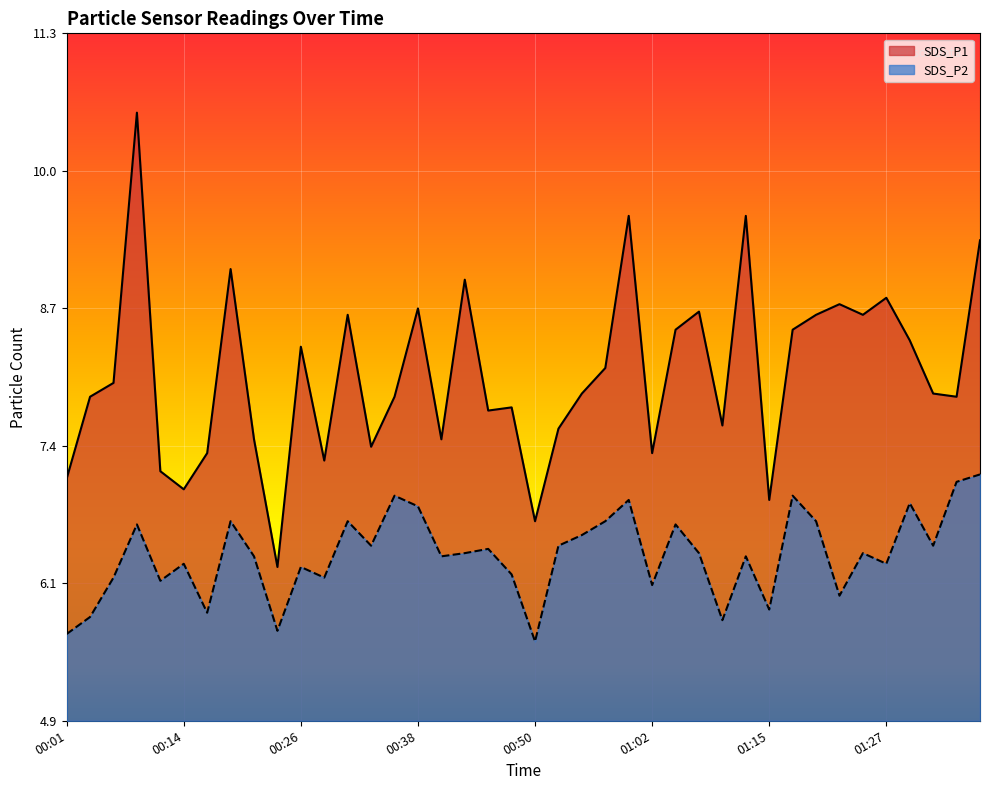

At 01:07, list the series in order from largest to smallest.

SDS_P1, SDS_P2